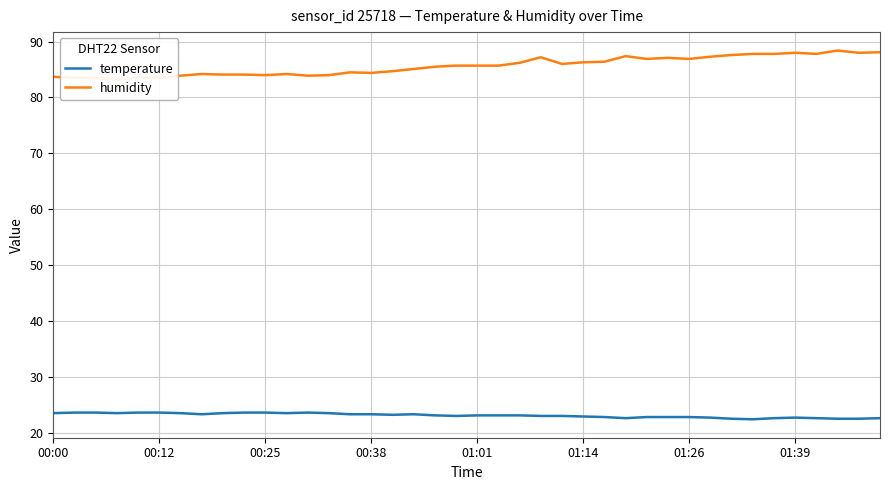

What is the highest value of the temperature series?

23.6